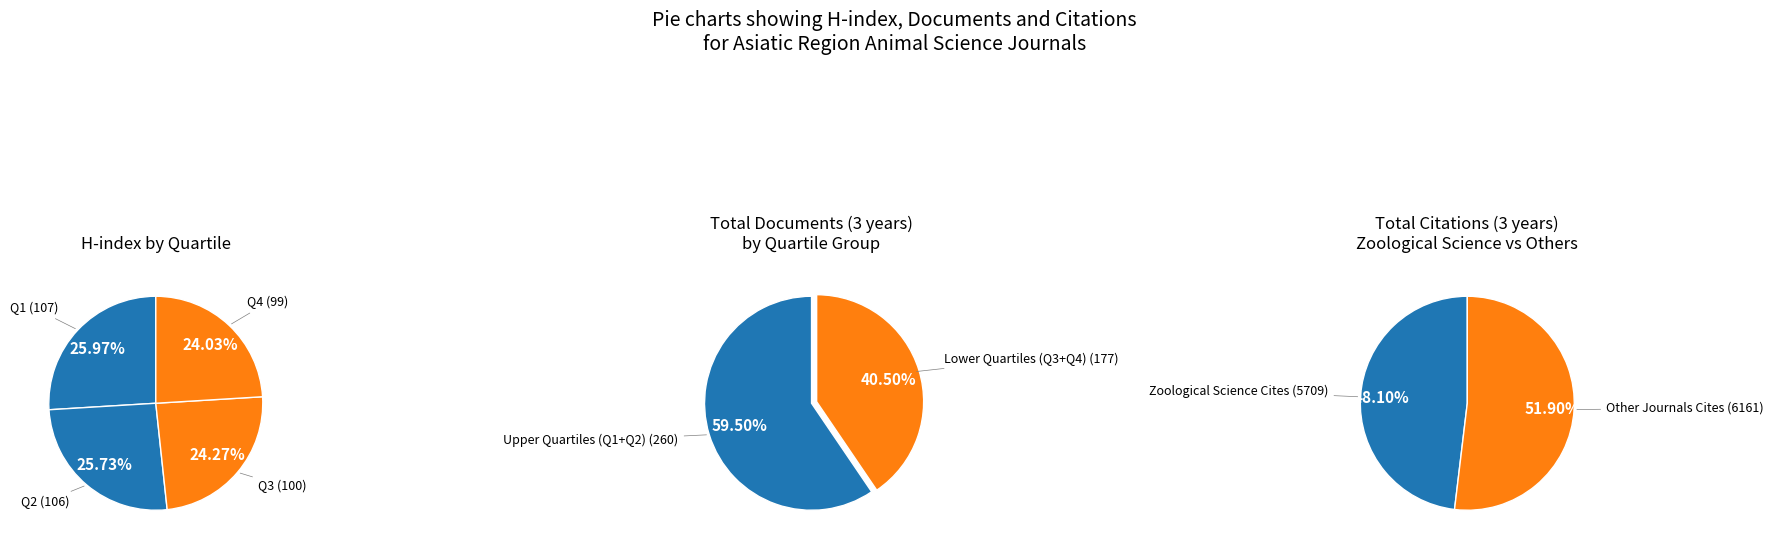

How many slices are in this pie chart?

2